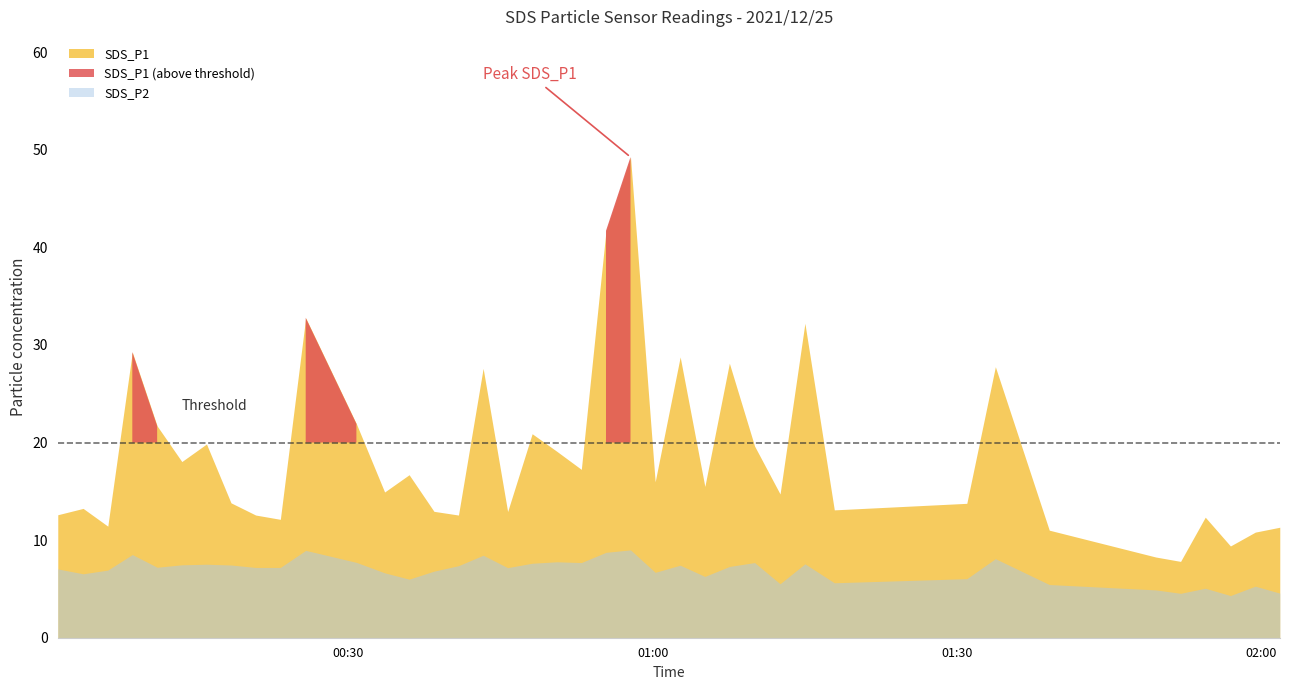

Which has a higher value, 21 or 9?

21